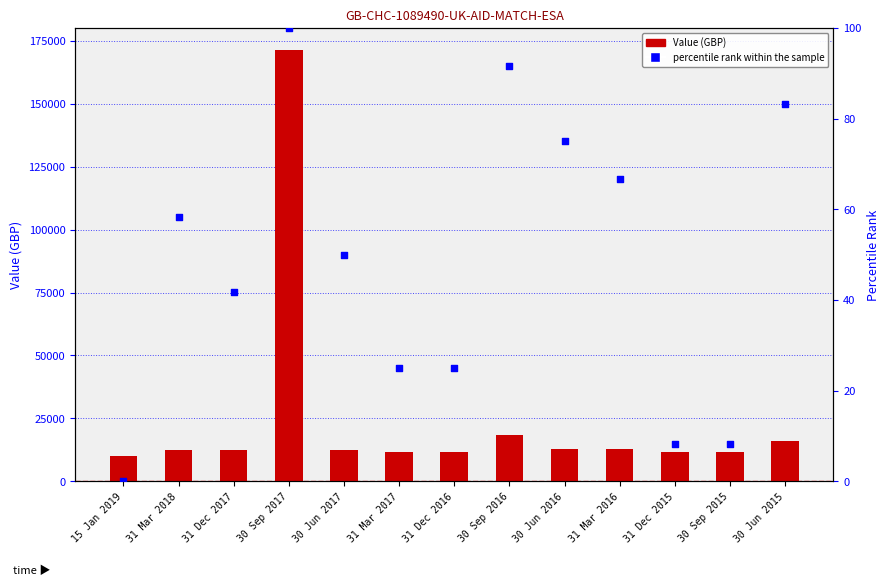

Which series reaches the minimum Y coordinate?

percentile rank within the sample